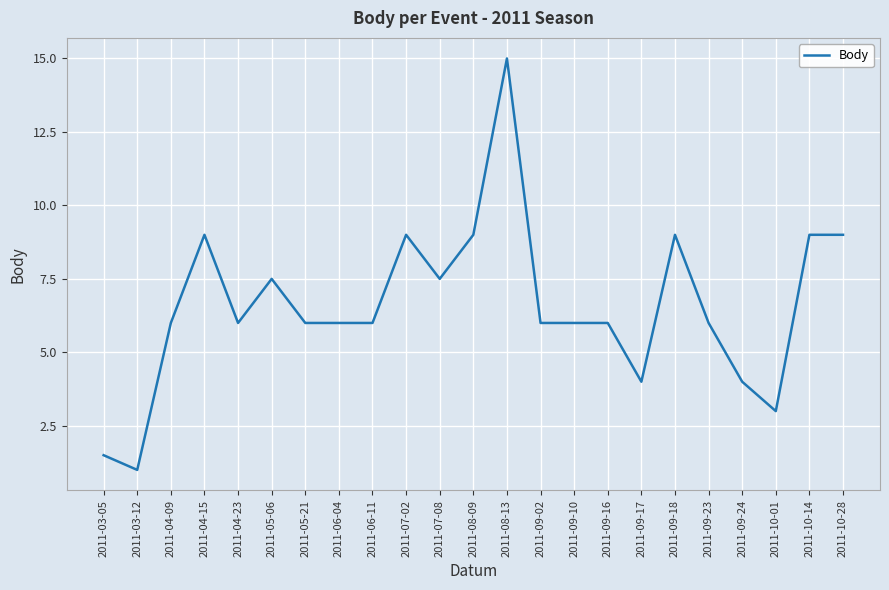

Reading right to left, extract all data points from this chart.

2011-10-28=9.0	2011-10-14=9.0	2011-10-01=3.0	2011-09-24=4.0	2011-09-23=6.0	2011-09-18=9.0	2011-09-17=4.0	2011-09-16=6.0	2011-09-10=6.0	2011-09-02=6.0	2011-08-13=15.0	2011-08-09=9.0	2011-07-08=7.5	2011-07-02=9.0	2011-06-11=6.0	2011-06-04=6.0	2011-05-21=6.0	2011-05-06=7.5	2011-04-23=6.0	2011-04-15=9.0	2011-04-09=6.0	2011-03-12=1.0	2011-03-05=1.5